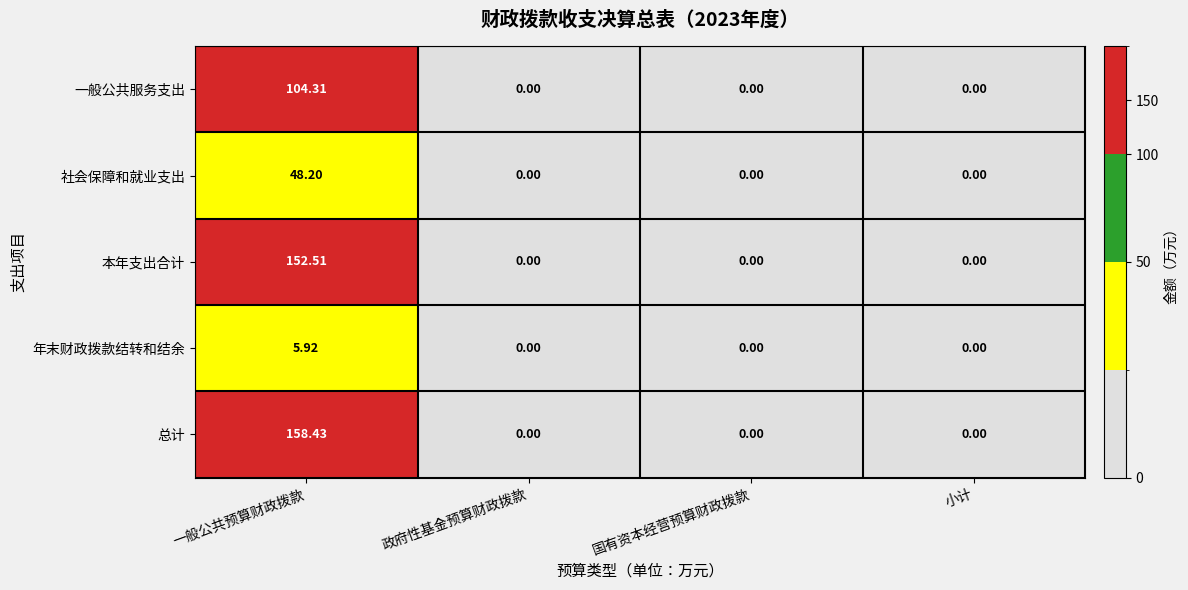

At which category is the sum across all series the highest?

一般公共预算财政拨款